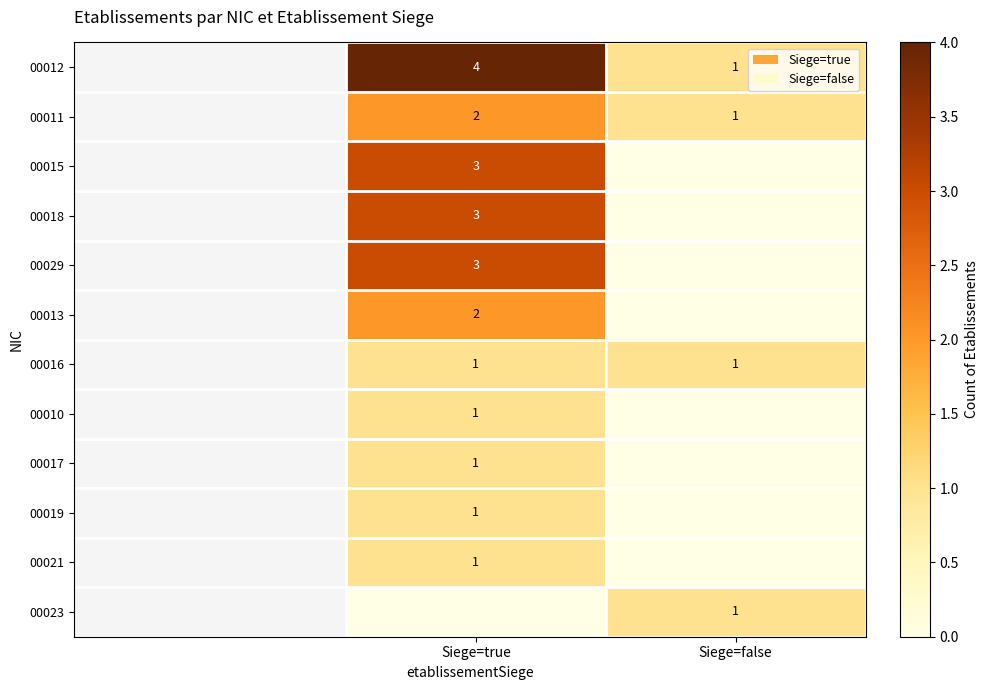

Where is 00011 nearest to the value 1?

Siege=false